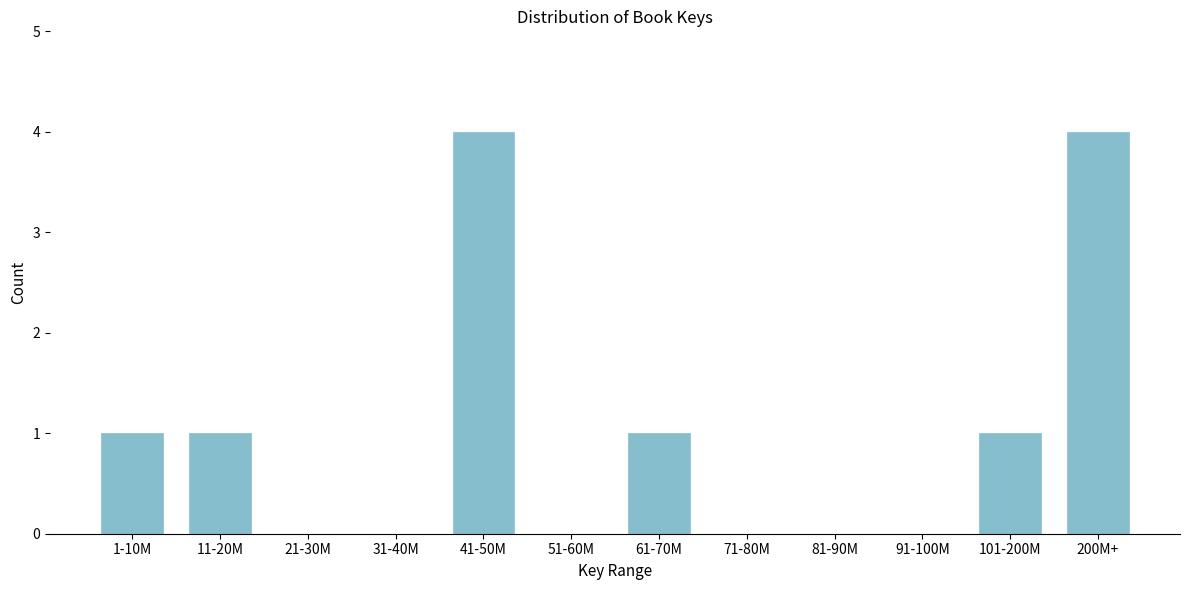

Reading left to right, extract all data points from this chart.

1-10M=1	11-20M=1	21-30M=0	31-40M=0	41-50M=4	51-60M=0	61-70M=1	71-80M=0	81-90M=0	91-100M=0	101-200M=1	200M+=4